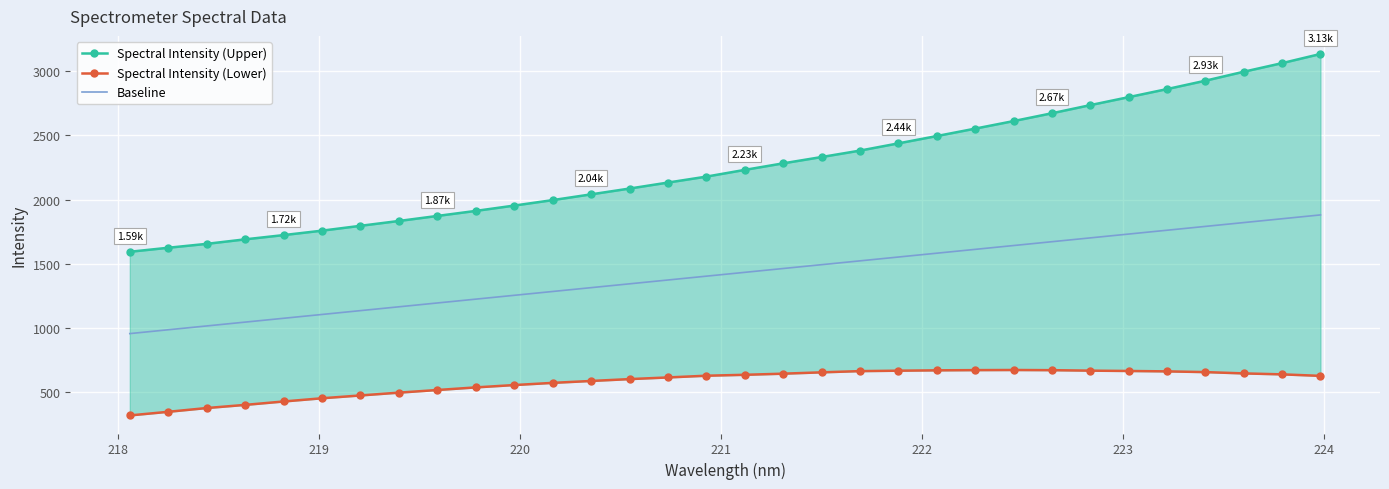

True or false: Spectral Intensity (Lower) has more than 2 points higher than both neighbors.

False